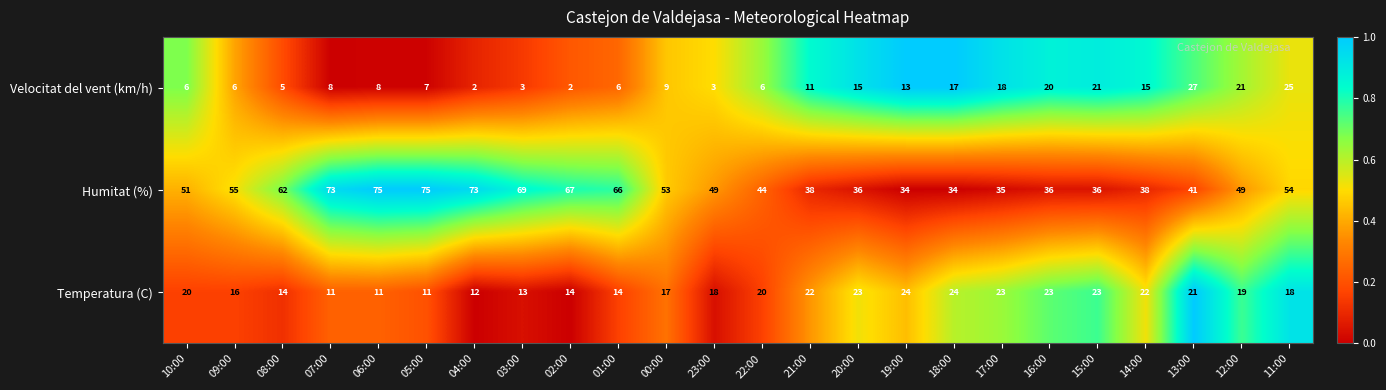

What is the difference between the Velocitat del vent (km/h) values at 17:00 and 23:00?

15